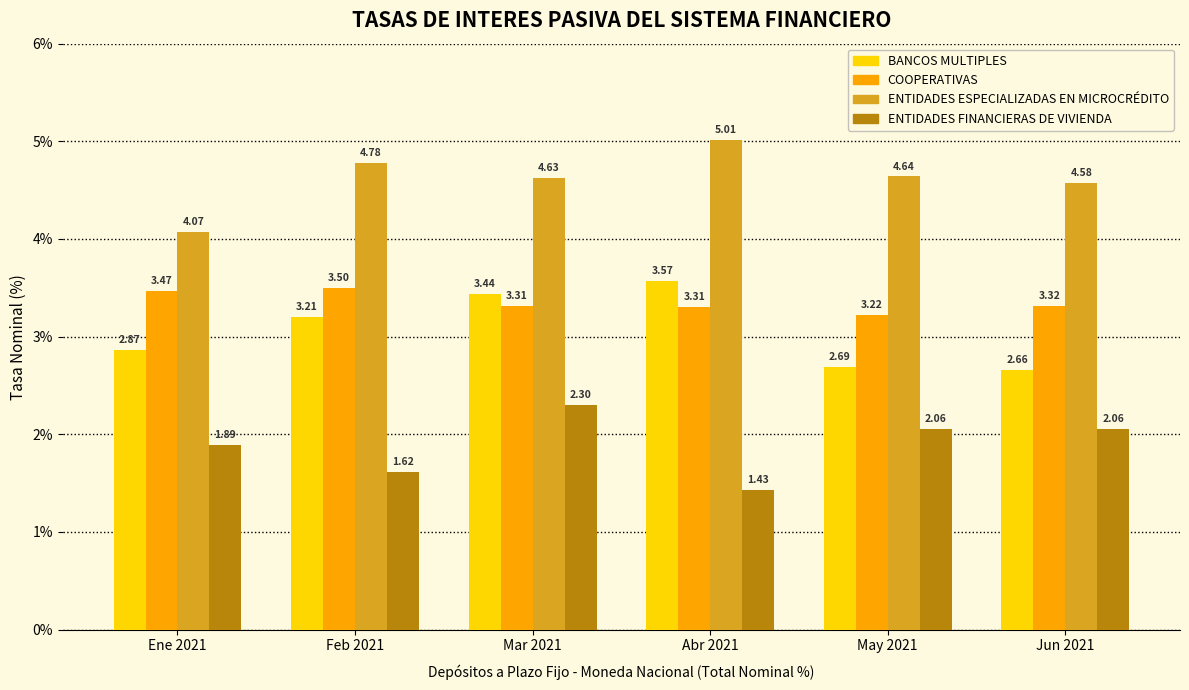

What are all the series names shown in the legend?

BANCOS MULTIPLES, COOPERATIVAS, ENTIDADES ESPECIALIZADAS EN MICROCRÉDITO, ENTIDADES FINANCIERAS DE VIVIENDA